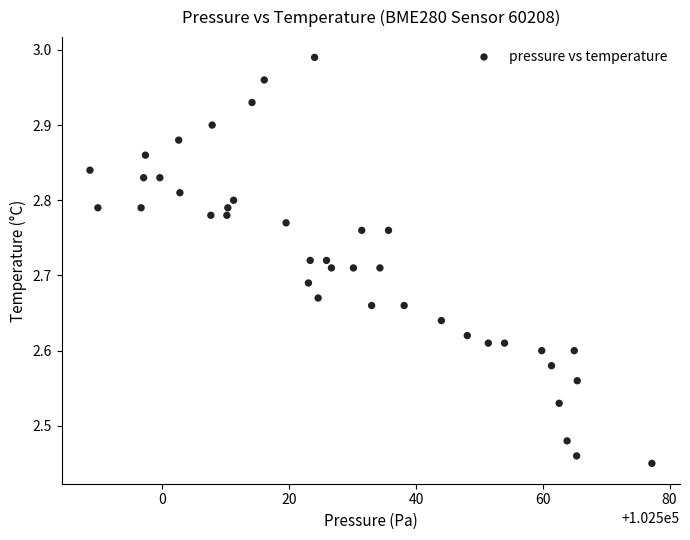

What is the range of Y values (max minus min)?

0.5